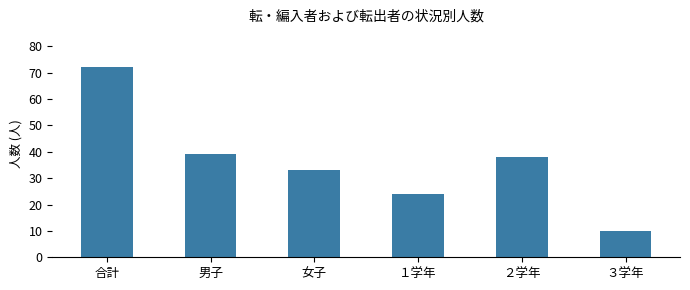

Rank the categories by value from highest to lowest.

合計, 男子, ２学年, 女子, １学年, ３学年